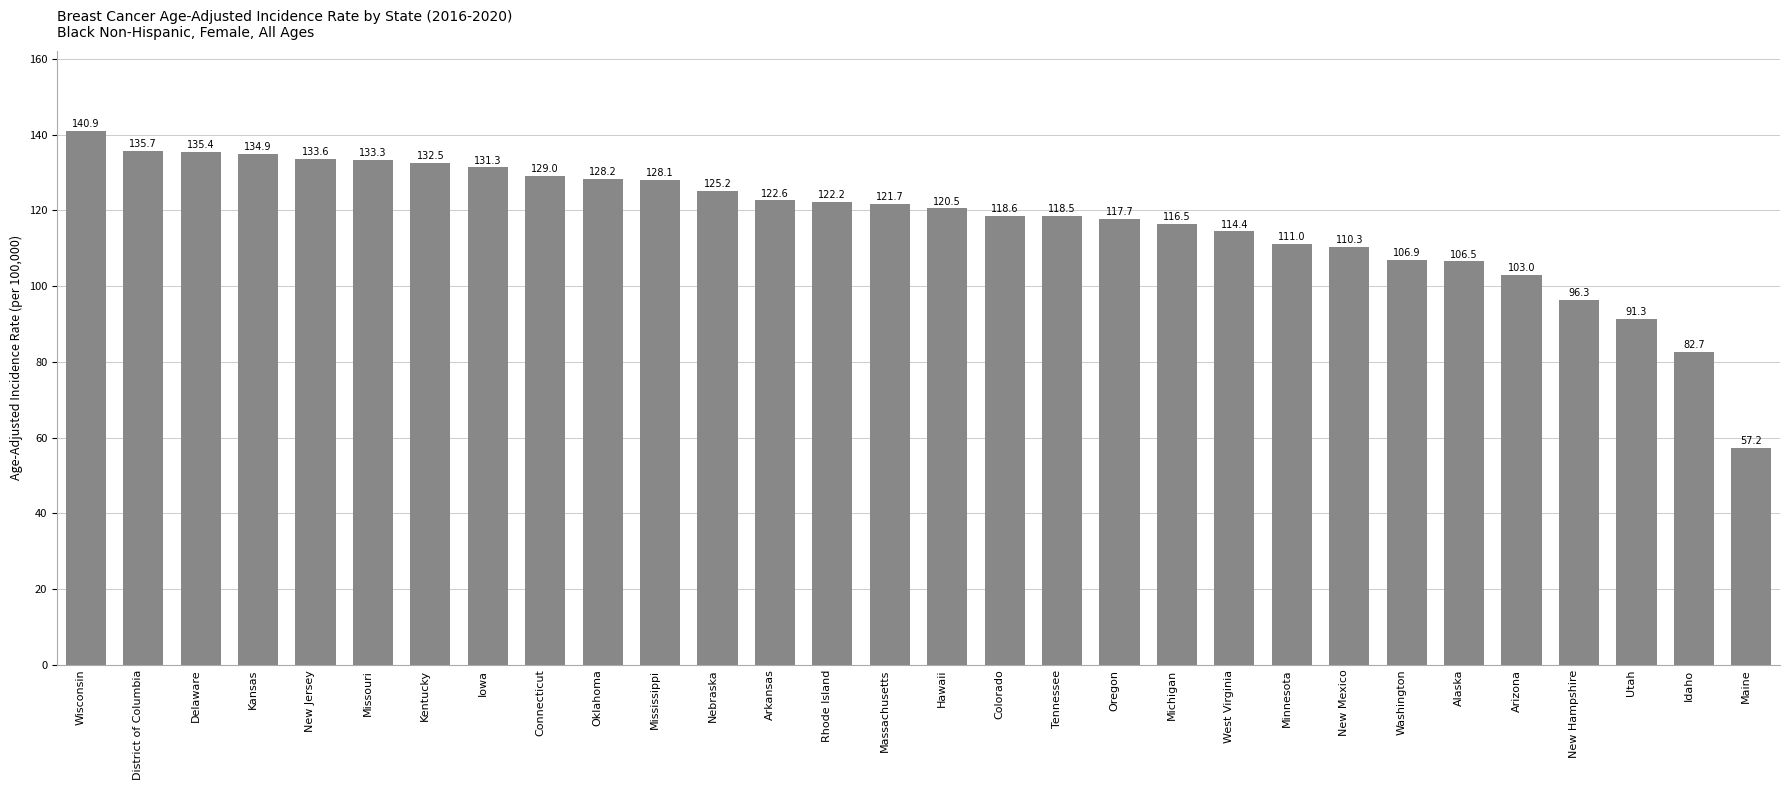

What is the difference between the maximum and minimum values?

83.7